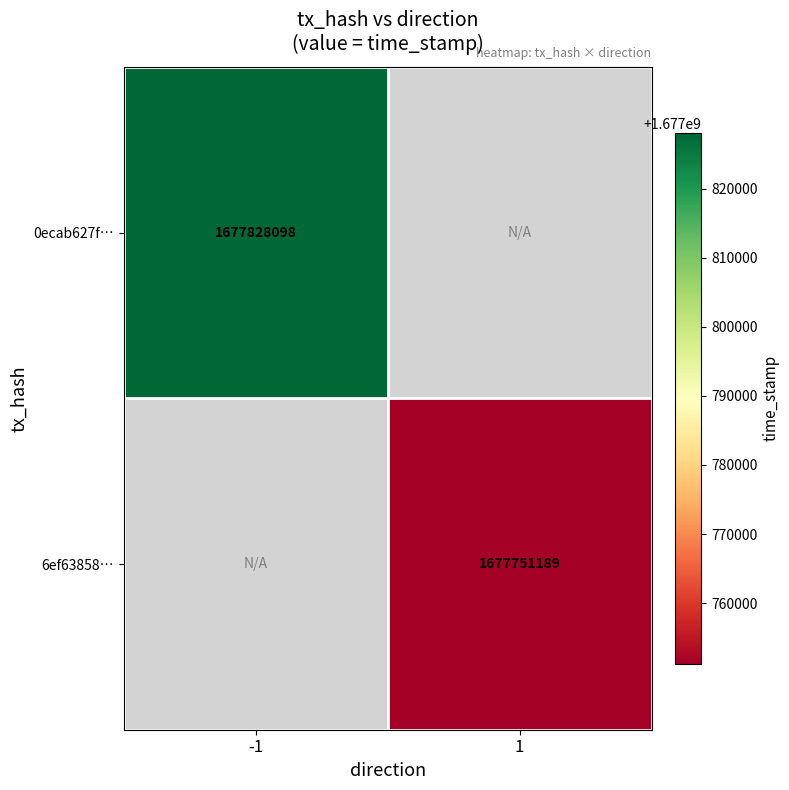

How many distinct data groups are displayed?

2